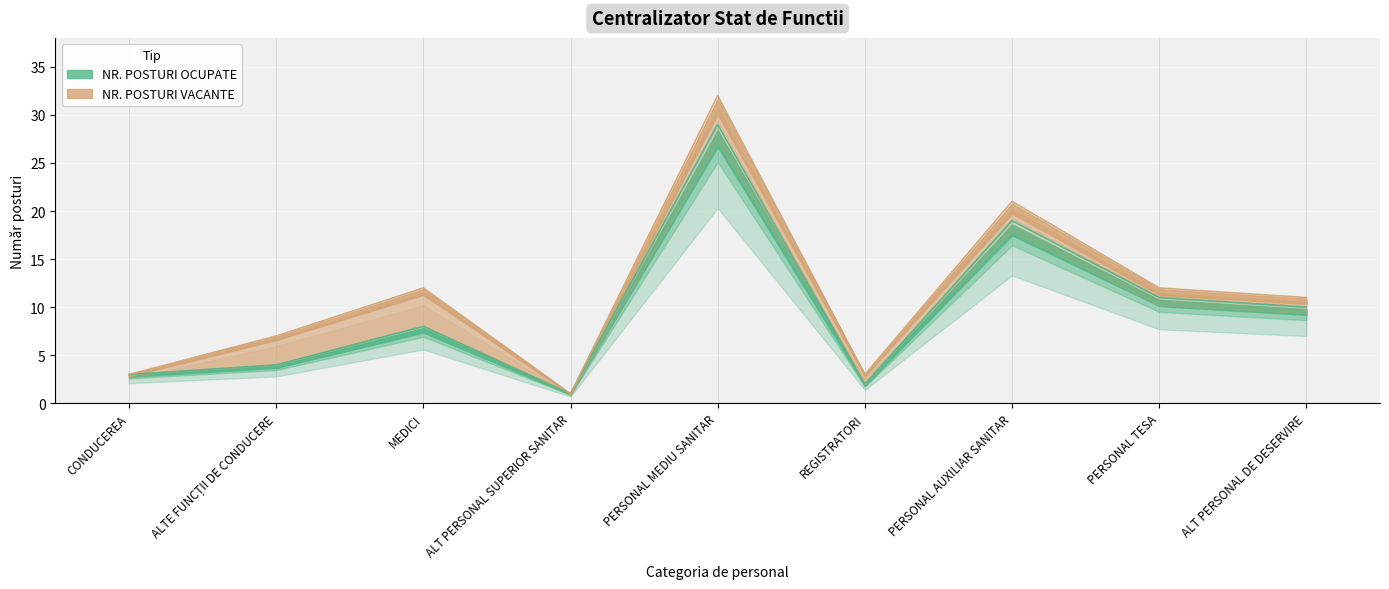

What is the difference between the values at PERSONAL MEDIU SANITAR and PERSONAL TESA?

18